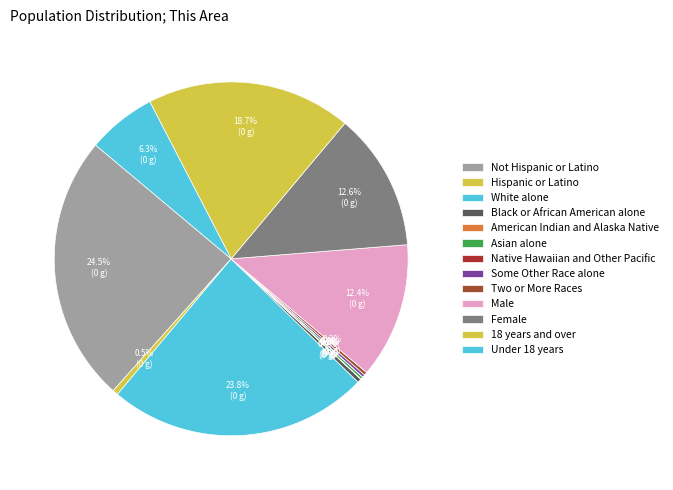

What is the change in value from Native Hawaiian and Other Pacific to Male?

+3532